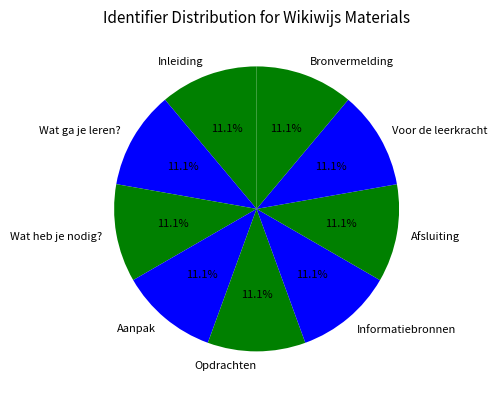

To the nearest percent, what percentage of the pie is Opdrachten?

11%